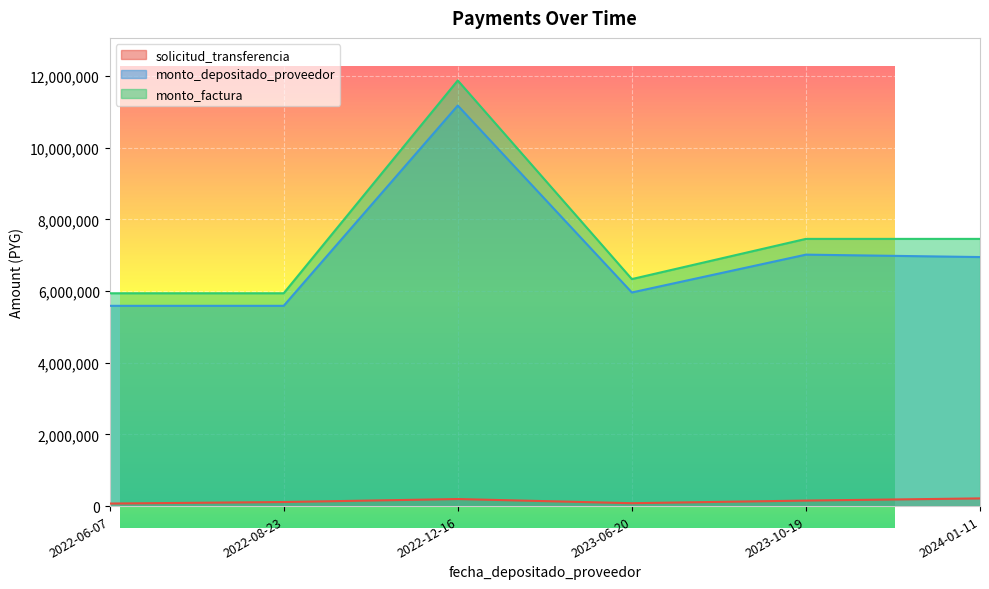

How many values in the solicitud_transferencia series are below 153861?

3